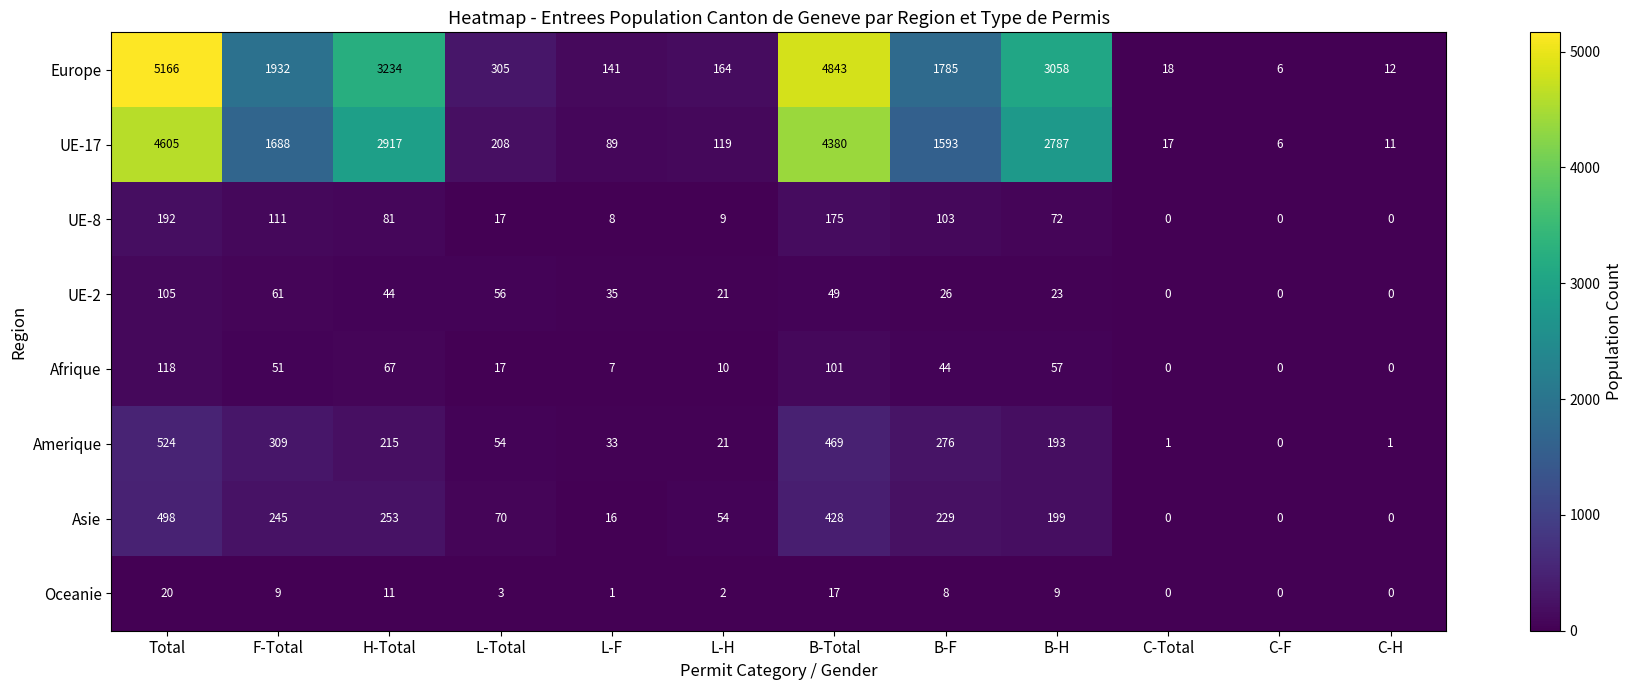

The Afrique series shows 7 at L-F. True or false?

True